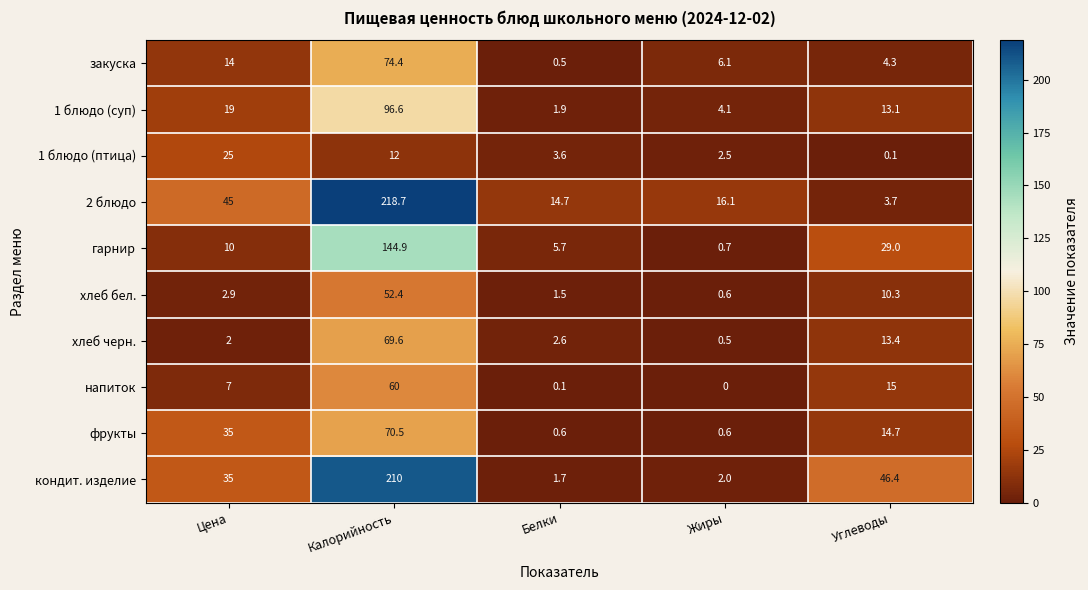

What is the average value of the фрукты series?

24.3